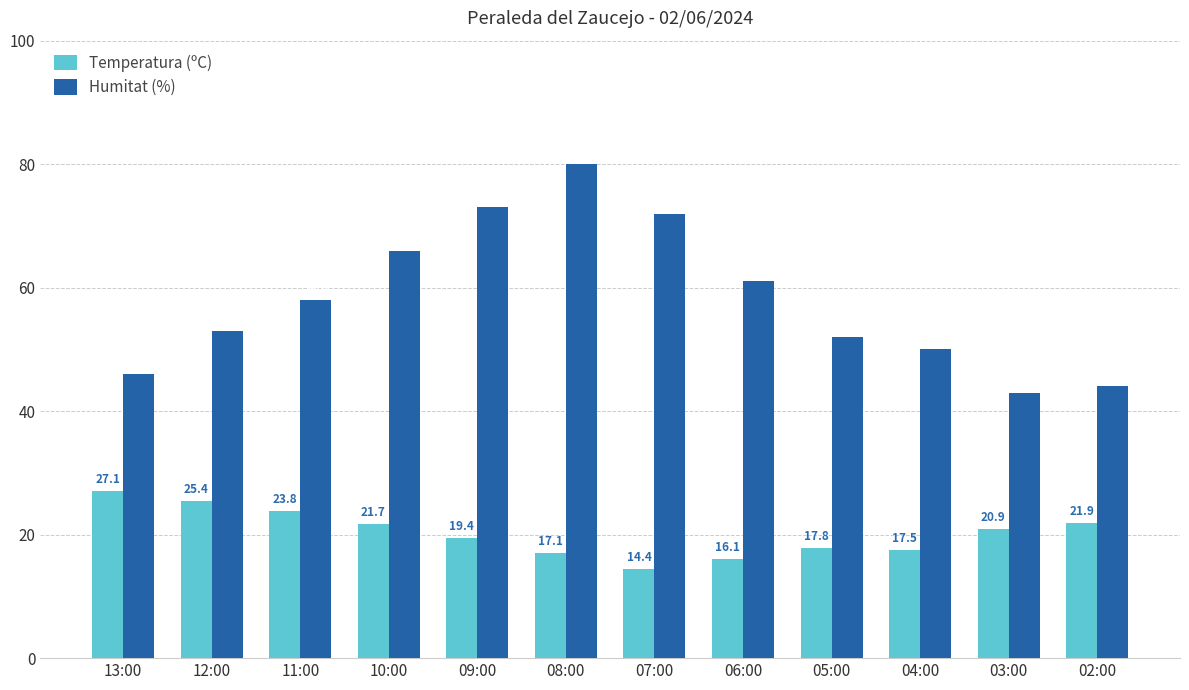

Which series has the widest spread of values?

Humitat (%)